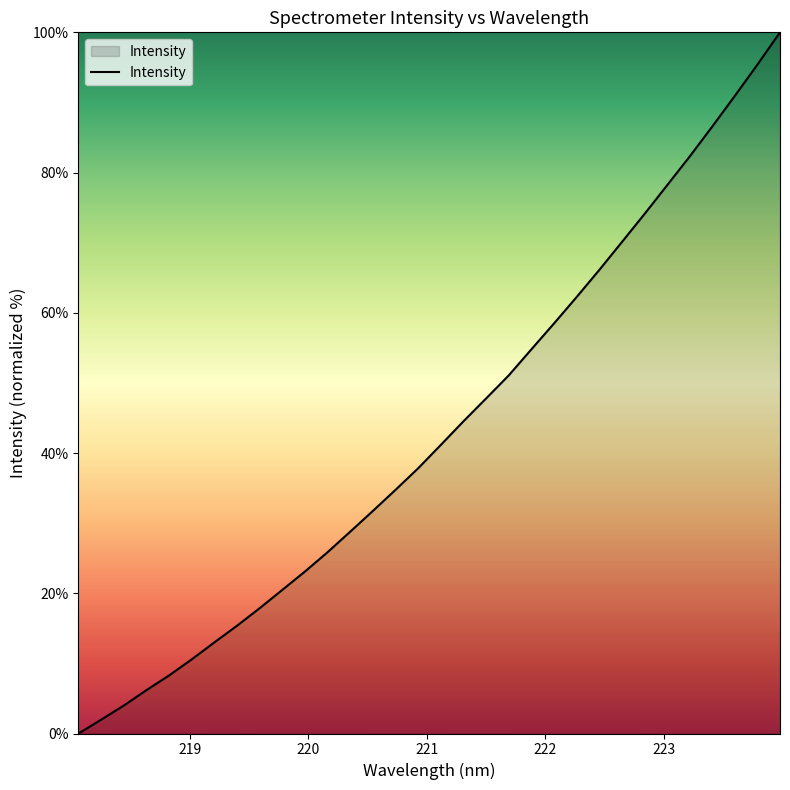

What is the maximum value shown in the chart?

100.0